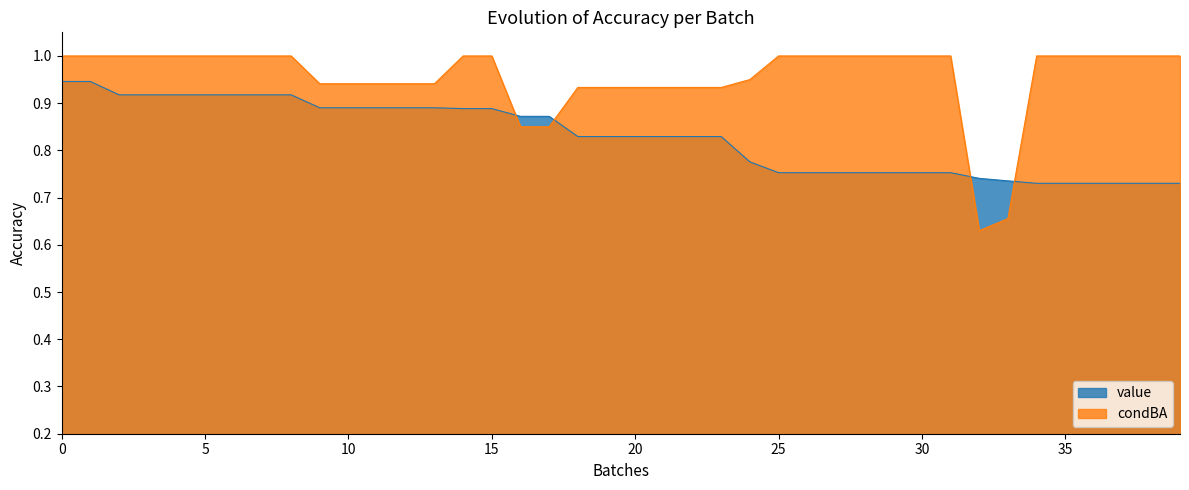

Which series has the largest total across all categories?

condBA